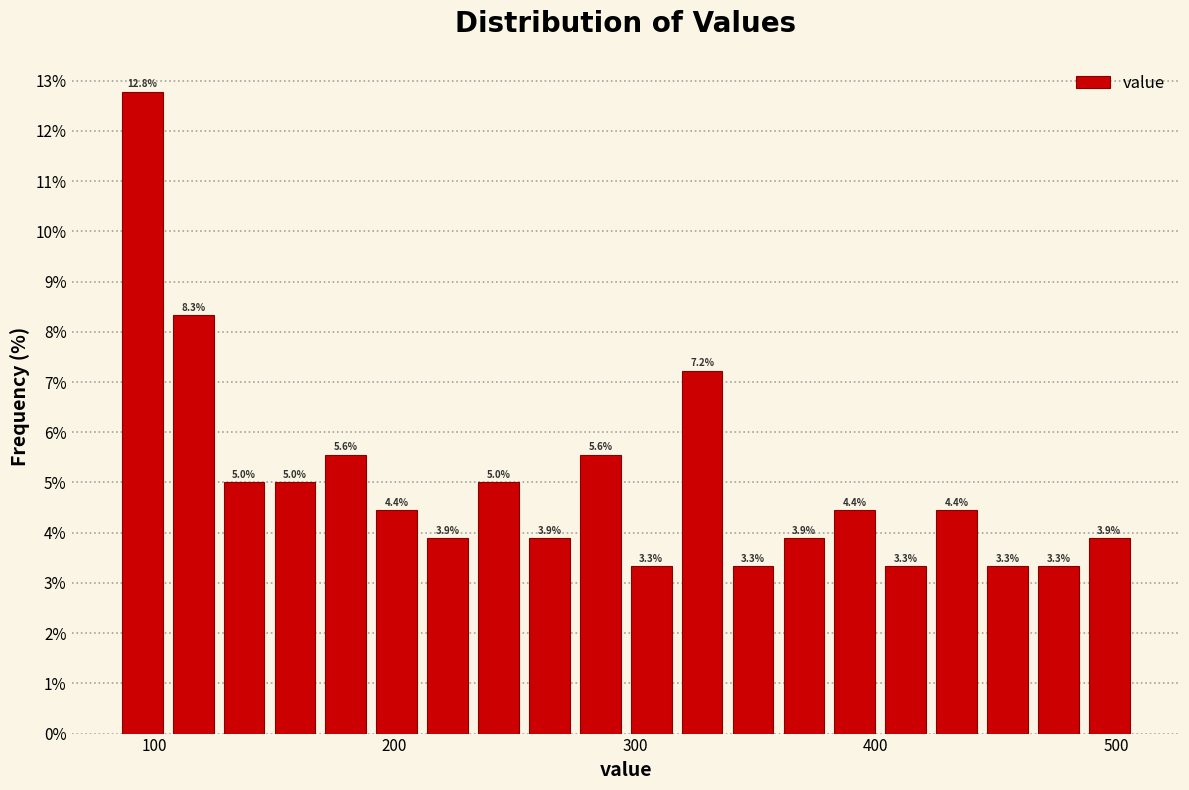

Read against the x-axis, roughly where is the centre of the tallest bar?

100